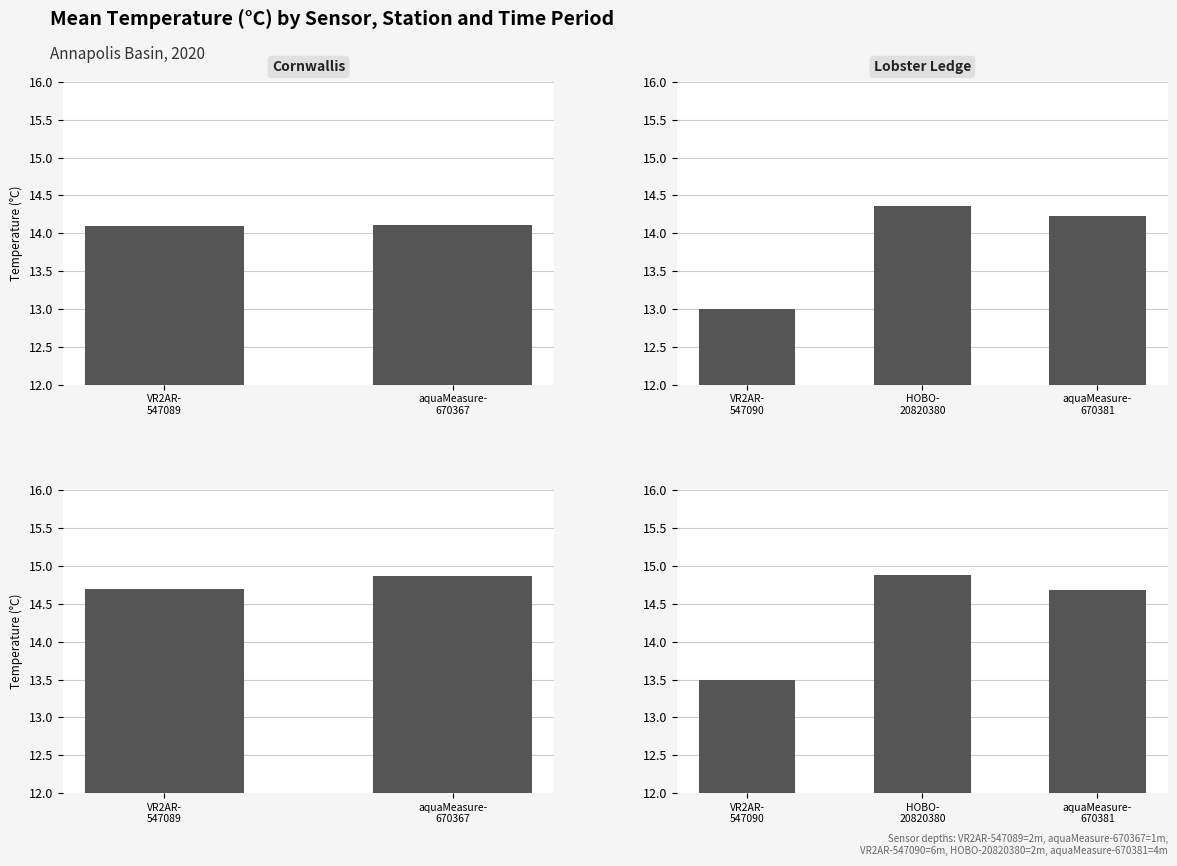

Are the bars horizontal?

No